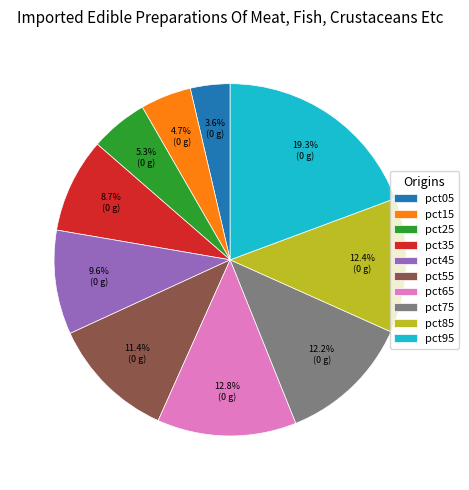

Count the number of slices in the pie.

10